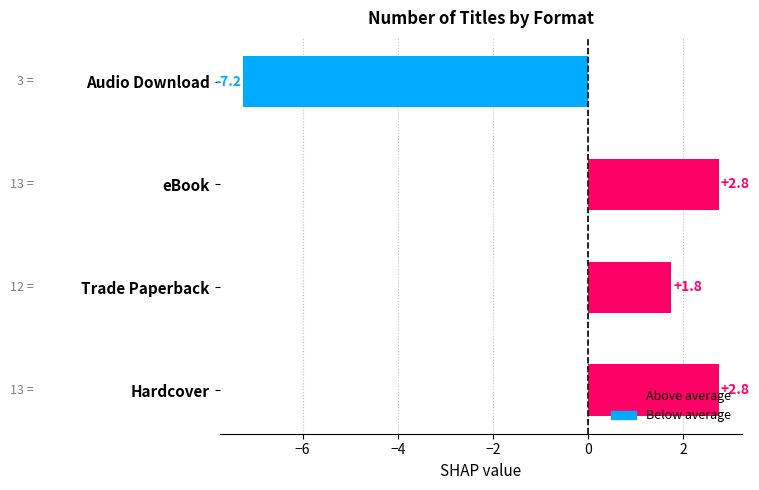

How many bars are there in total?

4